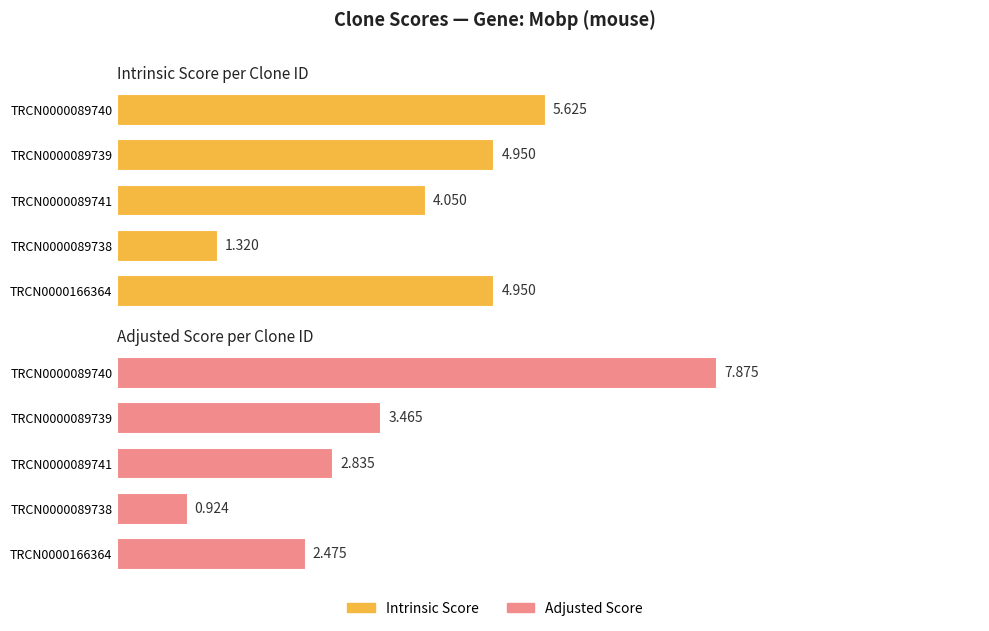

At which label does Intrinsic Score first exceed 4?

TRCN0000089740